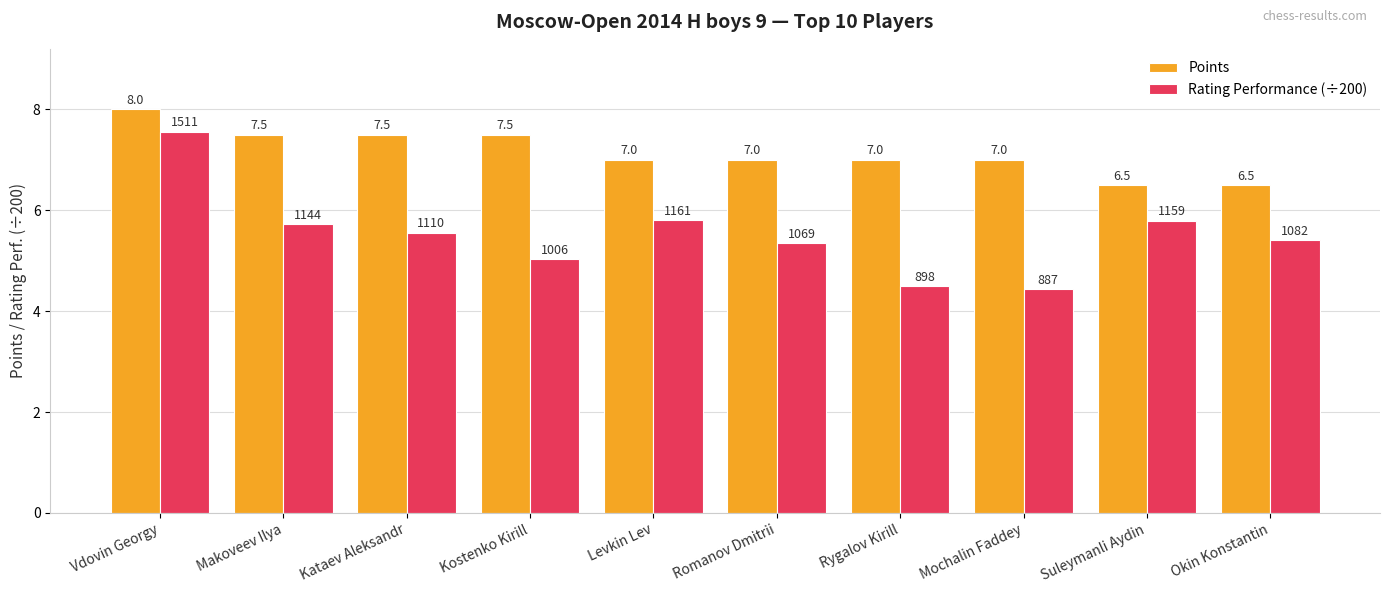

The Rating Performance (÷200) series shows 5.7 at Makoveev Ilya. True or false?

True